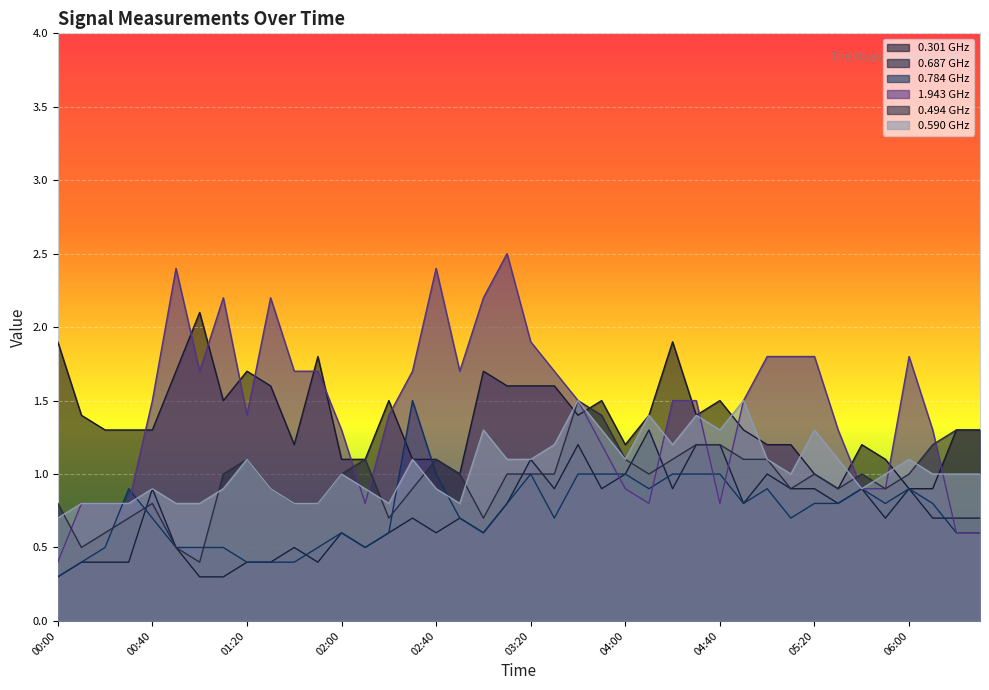

What is the label of the 15th point from the right?

04:10